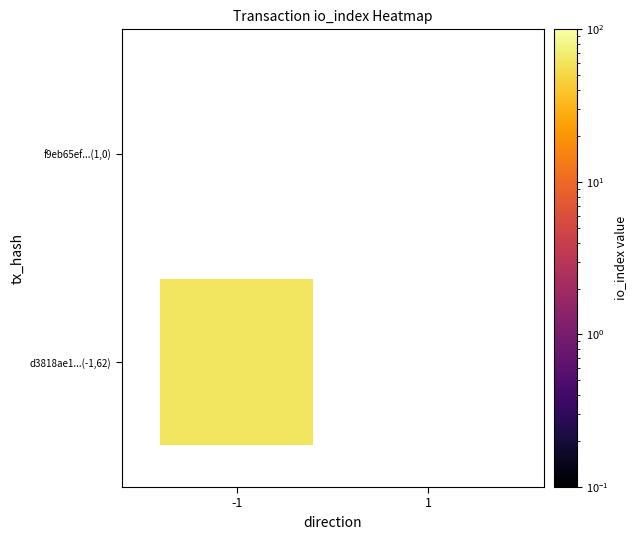

List the labels in order of f9eb65ef152babe2232f42c60c136be333d7c8d value, smallest first.

-1, 1